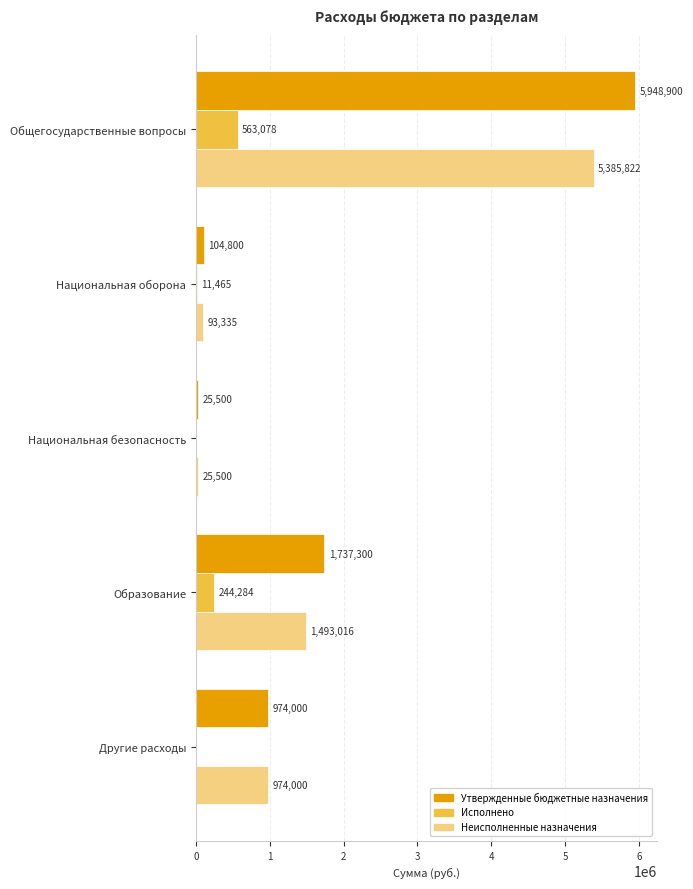

At which category is the sum across all series the highest?

Общегосударственные вопросы